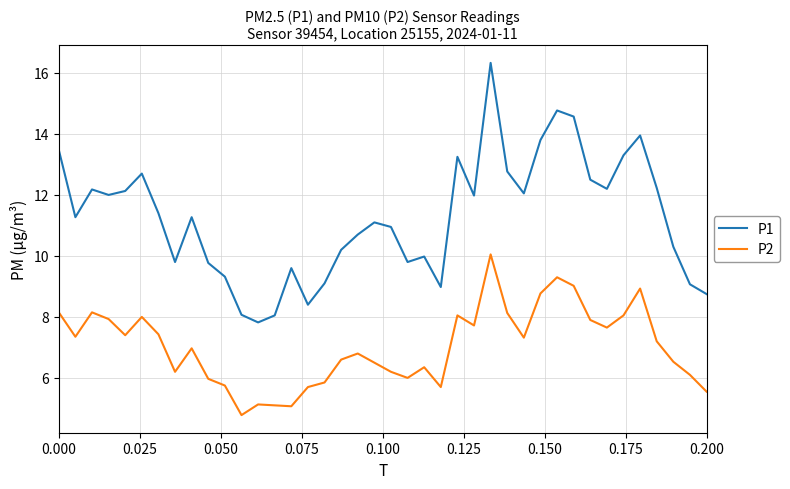

Which series has the largest total across all categories?

P1